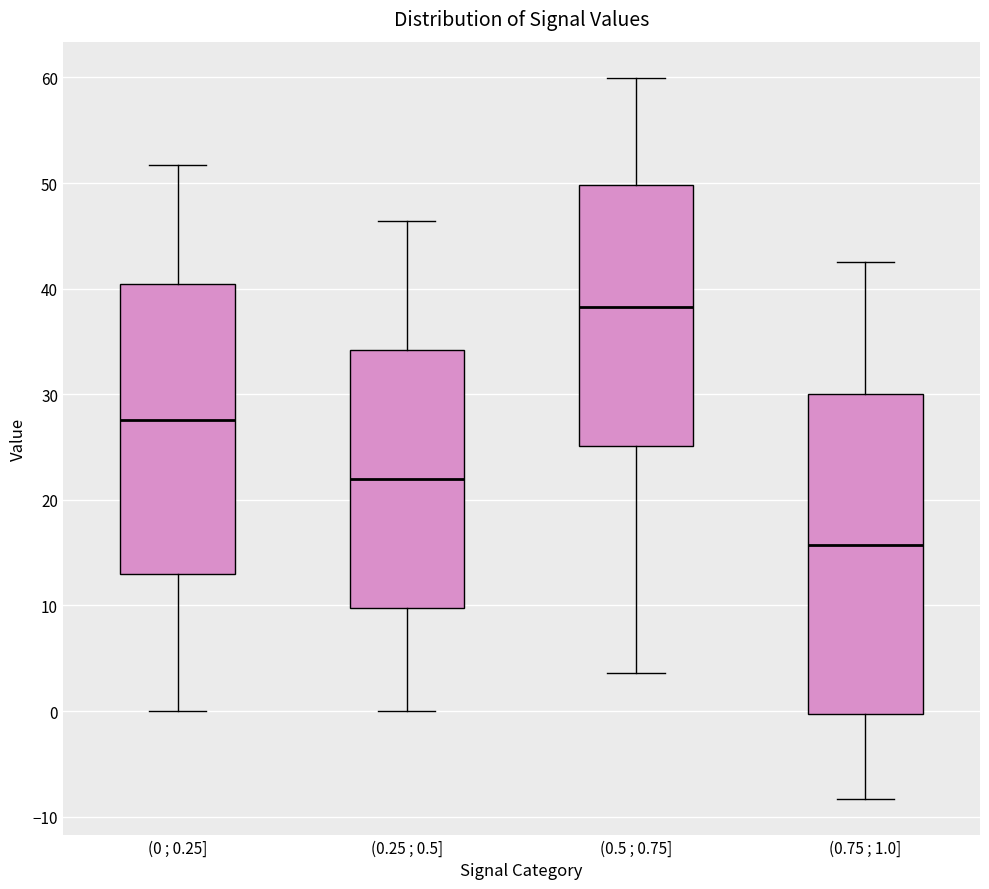

Reading left to right, read every box against the y-axis: the position of its median line, the range the box covers, and the ends of its whiskers. The values are not printed on the chart, so give them approximately, as read against the axis.

(0 ; 0.25]: median 28, box 13 to 40, whiskers 0 to 52
(0.25 ; 0.5]: median 22, box 10 to 34, whiskers 0 to 46
(0.5 ; 0.75]: median 38, box 25 to 50, whiskers 4 to 60
(0.75 ; 1.0]: median 16, box 0 to 30, whiskers -8 to 43